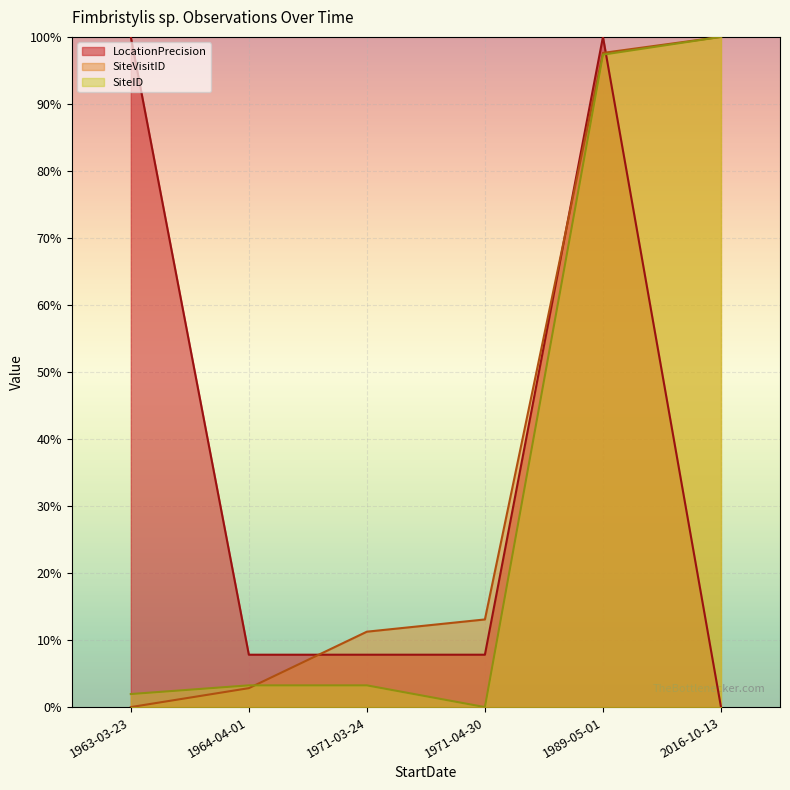

Is the value of SiteVisitID at 1963-03-23 greater than the value of SiteID at 1964-04-01?

No